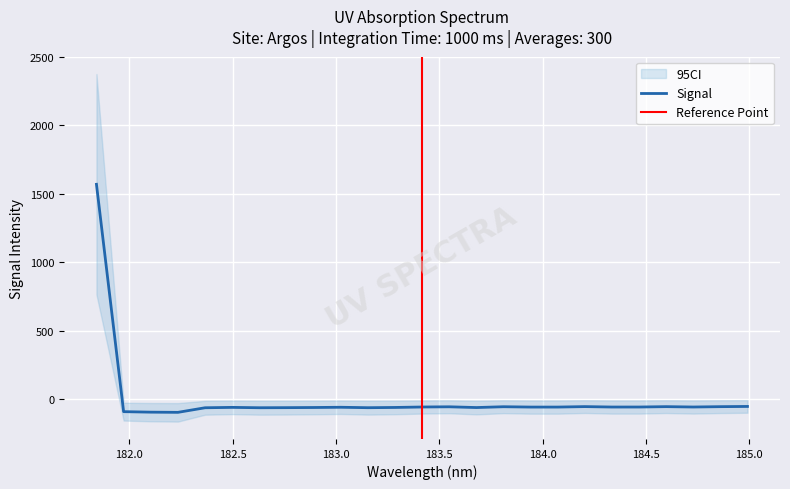

What is the average value?

3.7